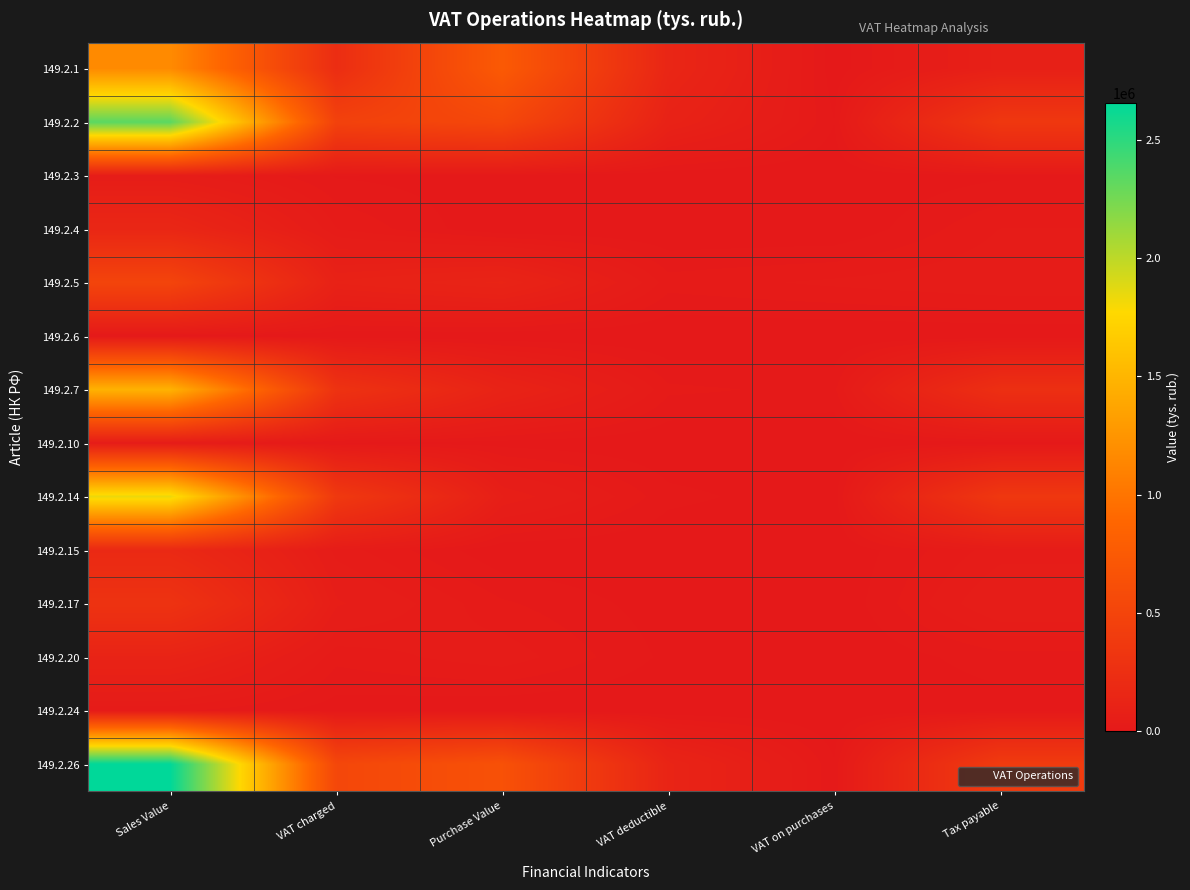

Between Sales Value and VAT charged, which series saw the biggest shift?

149.2.26